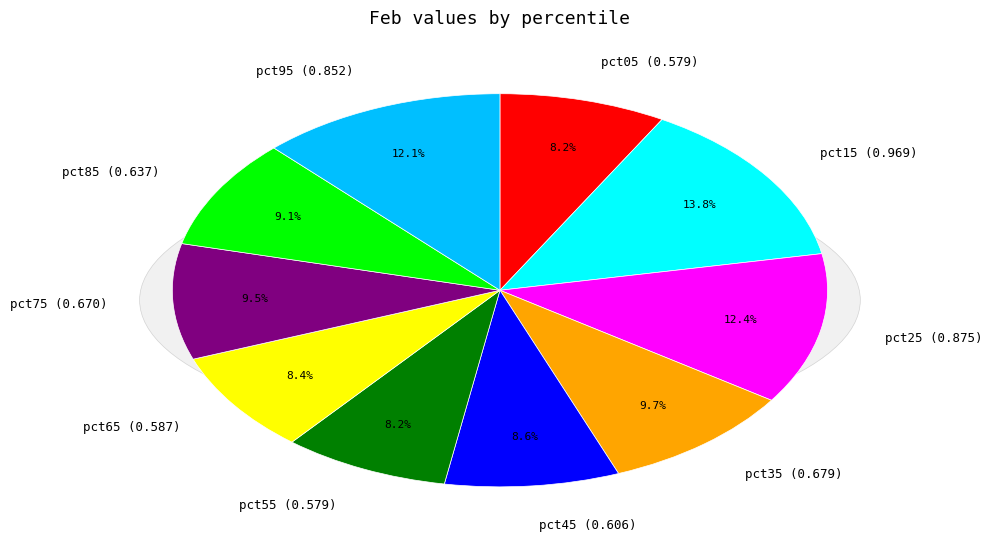

The pct25 slice represents 4% of the pie. True or false?

False